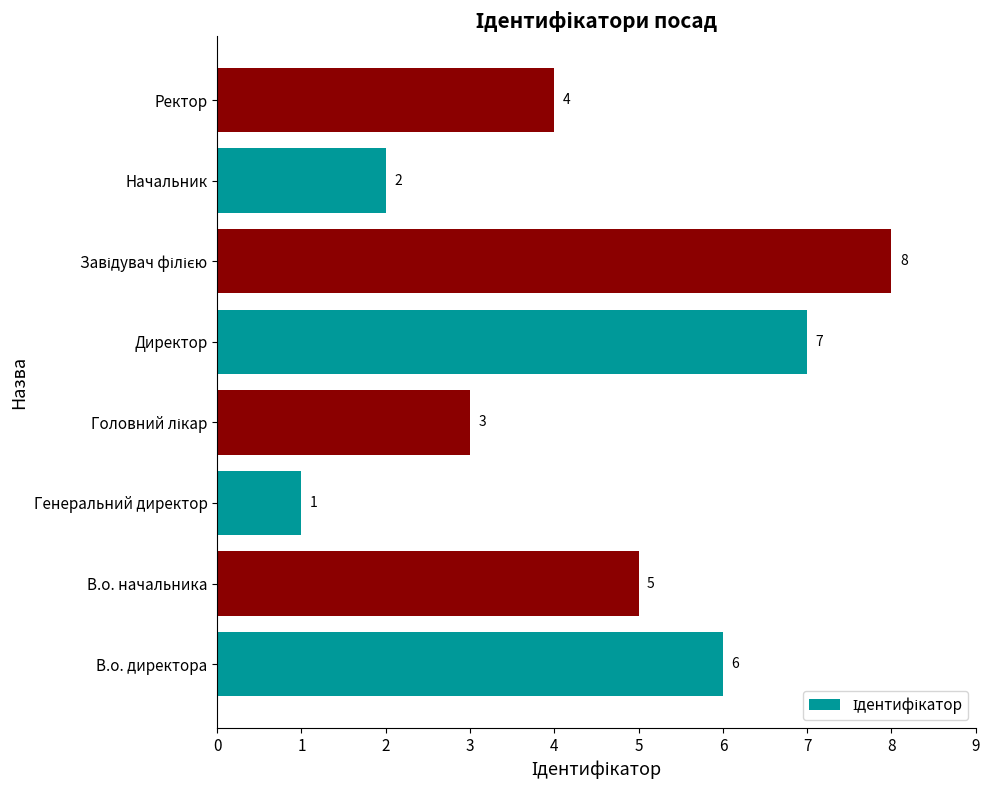

Count the number of data series in this chart.

1